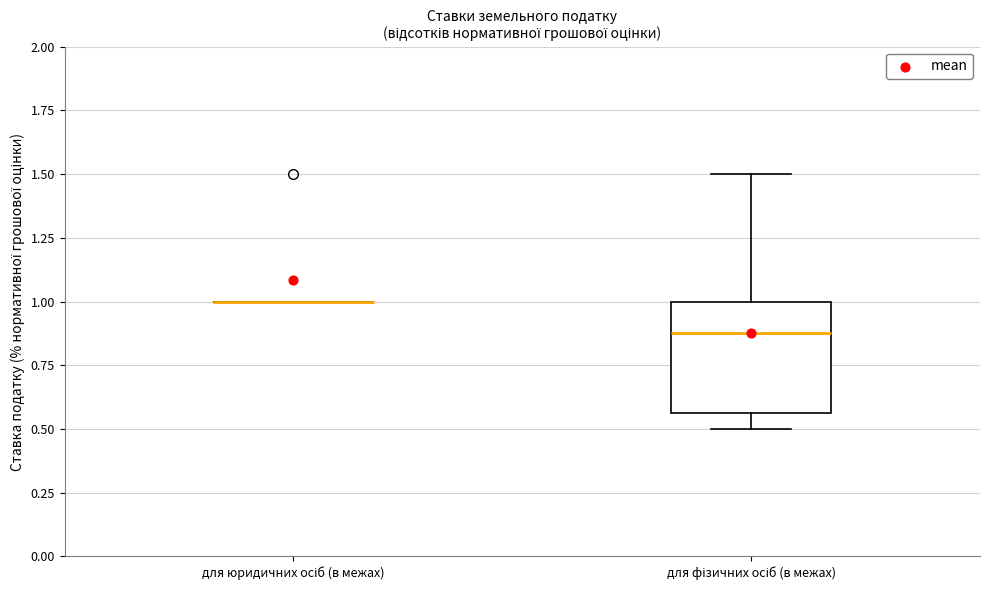

Reading left to right, transcribe this box plot: for each box, give where its median line is, the range the box spans, and where its two whiskers end, as read against the y-axis. The values are not printed on the chart, so give them approximately, as read against the axis.

для юридичних осіб (в межах): box collapsed to a line at 1.00, whiskers 1.00 to 1.00
для фізичних осіб (в межах): median 0.90, box 0.55 to 1.00, whiskers 0.50 to 1.50